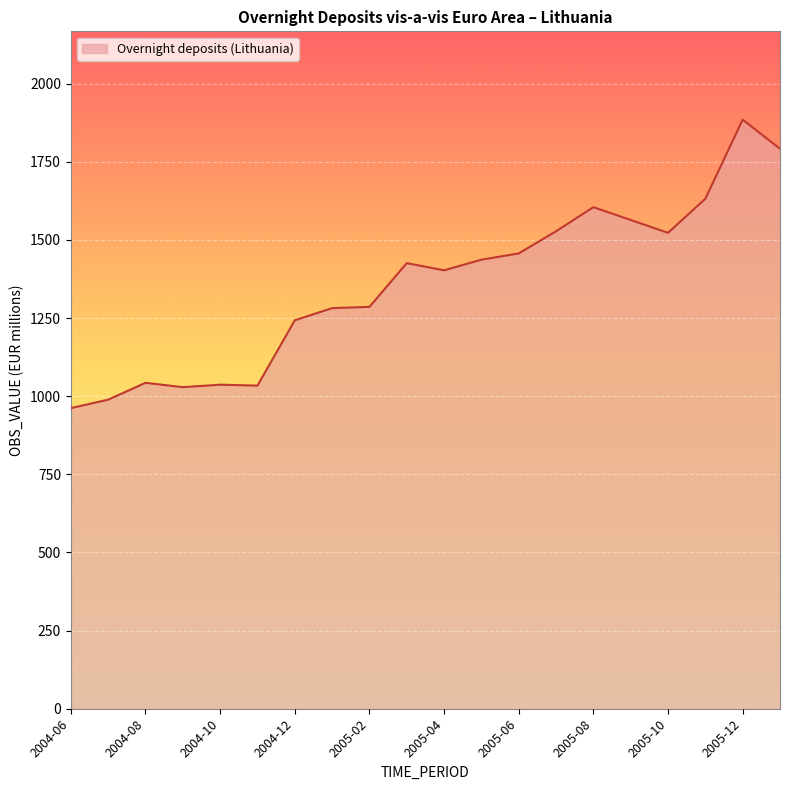

What is the difference between the maximum and minimum values?

923